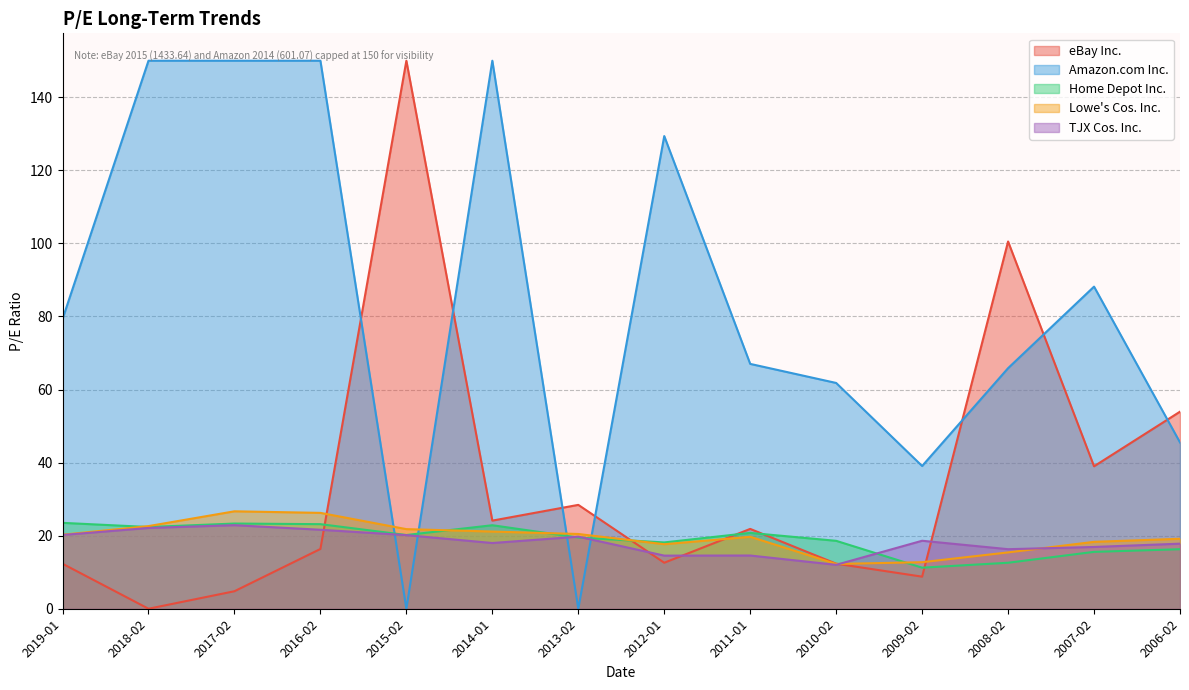

Where does the Home Depot Inc. series first go above 20?

2019-01